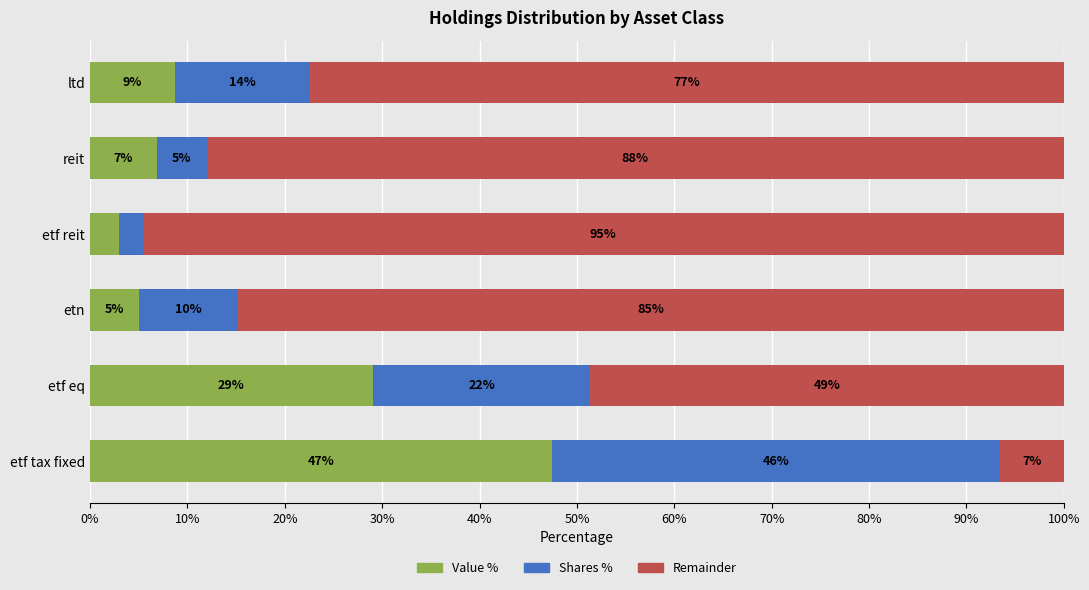

Which series has the largest total across all categories?

Remainder